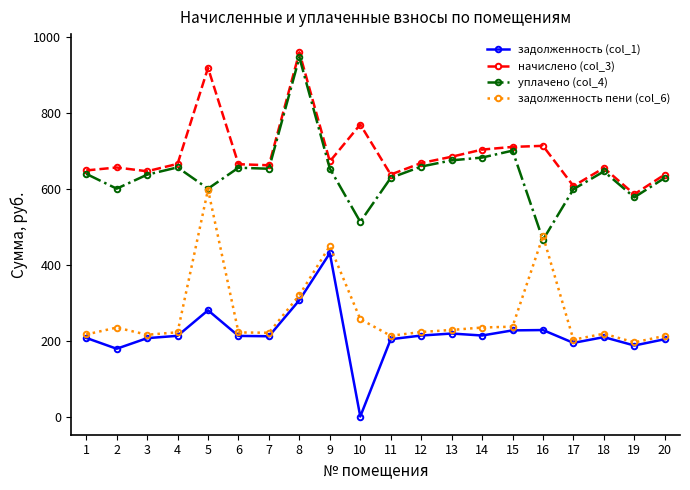

Is the value of уплачено (col_4) at 16 greater than the value of задолженность (col_1) at 11?

Yes